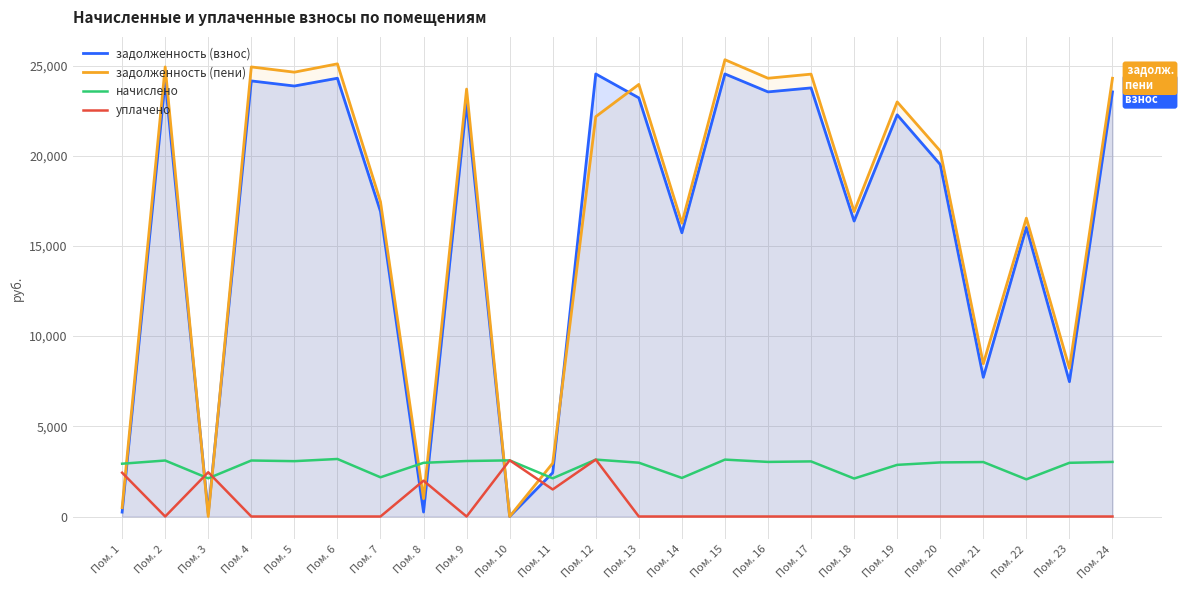

At which category does задолженность (пени) reach its first local peak?

Пом. 2